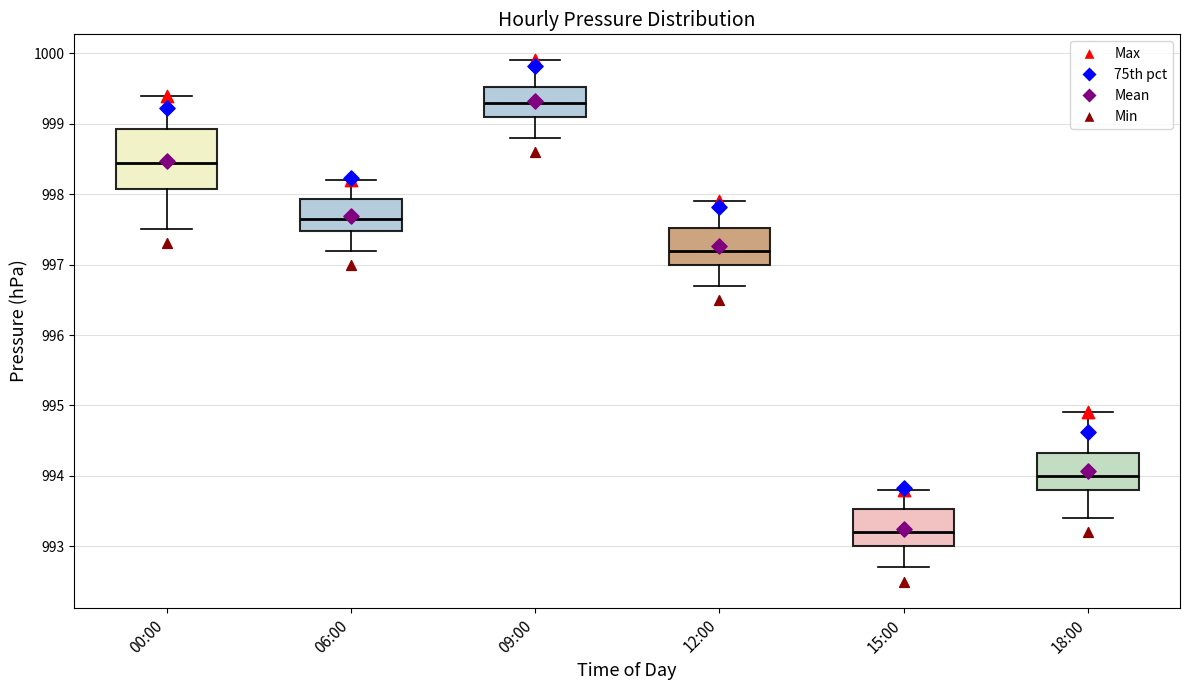

Which box is the tallest, from its lower edge to its upper edge?

00:00